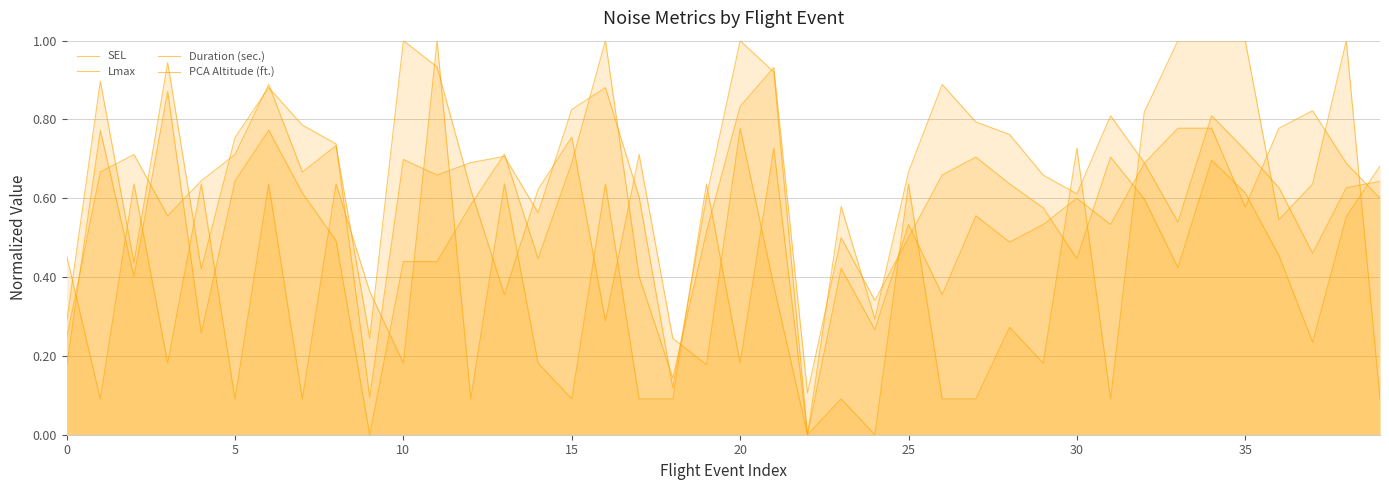

True or false: Lmax has more than 0 interior local peaks.

True